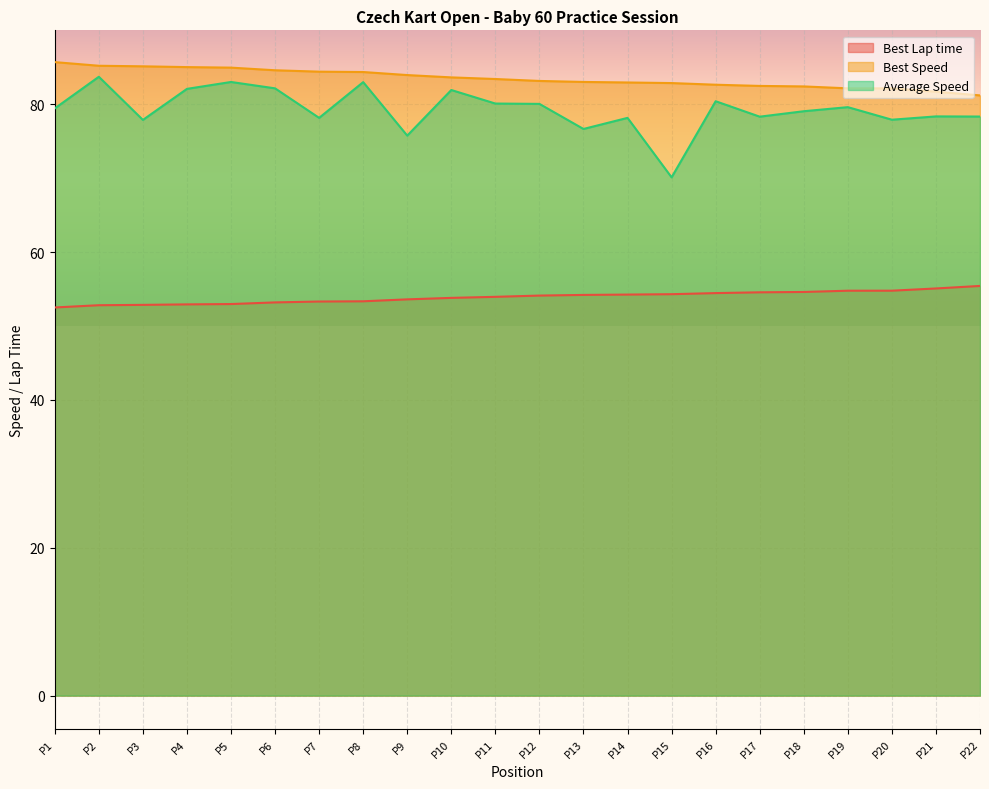

Reading left to right, list all the values displayed in this chart.

Best Lap time: 52.5	52.8	52.9	52.9	53.0	53.2	53.3	53.3	53.6	53.8	53.9	54.1	54.2	54.3	54.3	54.5	54.6	54.6	54.8	54.8	55.1	55.4
Best Speed: 85.7	85.2	85.1	85.0	85.0	84.6	84.4	84.4	83.9	83.6	83.4	83.2	83.0	82.9	82.9	82.6	82.5	82.4	82.2	82.2	81.7	81.2
Average Speed: 79.4	83.7	77.9	82.1	83.0	82.2	78.2	83.0	75.8	81.9	80.1	80.0	76.7	78.2	70.1	80.4	78.3	79.1	79.6	77.9	78.4	78.3